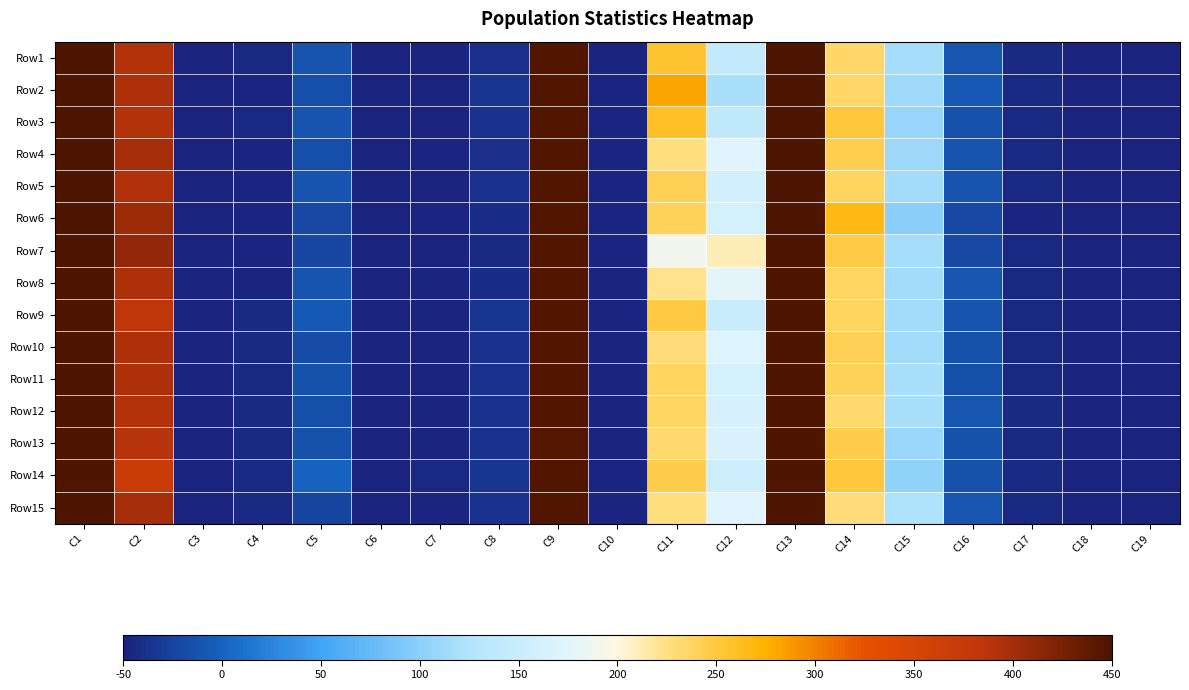

Reading right to left, transcribe all the data shown in this chart.

Row1: C19=-50.0	C18=-49.2	C17=-43.9	C16=-9.1	C15=116.2	C14=234.3	C13=450.0	C12=143.1	C11=256.5	C10=-47.4	C9=447.0	C8=-38.3	C7=-47.8	C6=-49.0	C5=-11.8	C4=-45.5	C3=-49.5	C2=389.7	C1=450.0
Row2: C19=-50.0	C18=-49.1	C17=-42.5	C16=-8.4	C15=112.7	C14=235.1	C13=450.0	C12=118.9	C11=280.6	C10=-47.2	C9=446.8	C8=-35.8	C7=-48.6	C6=-49.4	C5=-15.5	C4=-47.2	C3=-49.8	C2=393.7	C1=450.0
Row3: C19=-50.0	C18=-49.4	C17=-45.1	C16=-14.6	C15=106.4	C14=251.7	C13=450.0	C12=139.6	C11=260.2	C10=-47.1	C9=446.9	C8=-37.9	C7=-48.9	C6=-48.4	C5=-11.3	C4=-45.1	C3=-49.9	C2=390.2	C1=450.0
Row4: C19=-50.0	C18=-49.5	C17=-45.1	C16=-12.5	C15=111.9	C14=244.6	C13=450.0	C12=173.0	C11=226.8	C10=-47.4	C9=447.3	C8=-40.1	C7=-47.4	C6=-49.2	C5=-15.0	C4=-46.7	C3=-49.8	C2=397.3	C1=450.0
Row5: C19=-50.0	C18=-49.2	C17=-44.6	C16=-11.7	C15=115.4	C14=238.4	C13=450.0	C12=157.1	C11=242.6	C10=-47.3	C9=446.9	C8=-37.3	C7=-48.4	C6=-49.5	C5=-12.9	C4=-47.5	C3=-49.4	C2=392.9	C1=450.0
Row6: C19=-50.0	C18=-49.7	C17=-47.2	C16=-20.1	C15=99.3	C14=266.9	C13=450.0	C12=160.7	C11=239.2	C10=-48.0	C9=447.8	C8=-42.1	C7=-47.2	C6=-49.3	C5=-19.7	C4=-47.0	C3=-49.9	C2=404.2	C1=450.0
Row7: C19=-50.0	C18=-49.8	C17=-45.9	C16=-18.8	C15=117.1	C14=247.0	C13=450.0	C12=210.7	C11=189.3	C10=-47.7	C9=447.7	C8=-44.3	C7=-48.6	C6=-49.2	C5=-21.7	C4=-47.9	C3=-49.6	C2=410.9	C1=450.0
Row8: C19=-50.0	C18=-49.4	C17=-44.5	C16=-9.2	C15=115.9	C14=236.2	C13=450.0	C12=176.8	C11=223.0	C10=-47.0	C9=446.9	C8=-40.5	C7=-47.5	C6=-48.7	C5=-12.9	C4=-46.3	C3=-49.6	C2=394.3	C1=450.0
Row9: C19=-50.0	C18=-49.4	C17=-44.5	C16=-11.3	C15=115.6	C14=237.1	C13=450.0	C12=149.1	C11=250.5	C10=-46.7	C9=446.3	C8=-36.1	C7=-47.9	C6=-49.5	C5=-8.9	C4=-43.6	C3=-49.3	C2=382.5	C1=450.0
Row10: C19=-50.0	C18=-49.6	C17=-45.3	C16=-14.3	C15=114.9	C14=242.6	C13=450.0	C12=171.5	C11=228.2	C10=-46.5	C9=446.2	C8=-38.1	C7=-48.2	C6=-48.8	C5=-17.3	C4=-45.1	C3=-49.4	C2=394.8	C1=450.0
Row11: C19=-50.0	C18=-49.2	C17=-45.8	C16=-15.0	C15=118.7	C14=240.3	C13=450.0	C12=161.4	C11=238.4	C10=-47.6	C9=447.4	C8=-38.3	C7=-49.3	C6=-49.1	C5=-13.1	C4=-45.9	C3=-49.1	C2=393.7	C1=450.0
Row12: C19=-50.0	C18=-49.0	C17=-43.8	C16=-10.2	C15=119.1	C14=232.9	C13=450.0	C12=163.5	C11=236.3	C10=-46.6	C9=446.4	C8=-37.5	C7=-46.8	C6=-48.4	C5=-16.6	C4=-43.6	C3=-49.1	C2=390.8	C1=450.0
Row13: C19=-50.0	C18=-49.4	C17=-44.6	C16=-13.1	C15=109.4	C14=245.6	C13=450.0	C12=167.0	C11=232.6	C10=-46.4	C9=446.0	C8=-38.1	C7=-47.1	C6=-49.8	C5=-14.1	C4=-43.5	C3=-49.3	C2=389.4	C1=450.0
Row14: C19=-50.0	C18=-49.3	C17=-44.1	C16=-13.4	C15=104.1	C14=251.0	C13=450.0	C12=154.1	C11=245.6	C10=-47.2	C9=446.9	C8=-34.9	C7=-45.9	C6=-48.5	C5=0.3	C4=-42.9	C3=-49.4	C2=369.2	C1=450.0
Row15: C19=-50.0	C18=-49.1	C17=-44.4	C16=-9.5	C15=123.1	C14=228.1	C13=450.0	C12=173.2	C11=226.5	C10=-48.0	C9=447.7	C8=-36.4	C7=-48.0	C6=-49.4	C5=-23.3	C4=-44.4	C3=-49.0	C2=398.4	C1=450.0